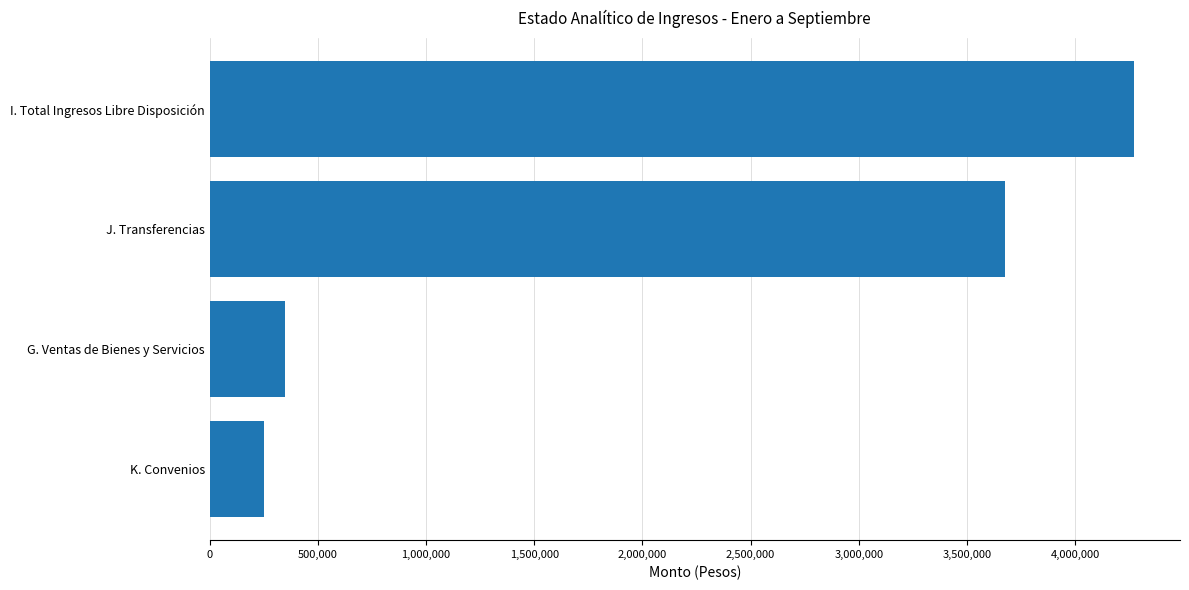

The value at J. Transferencias is 3673729.4. True or false?

True